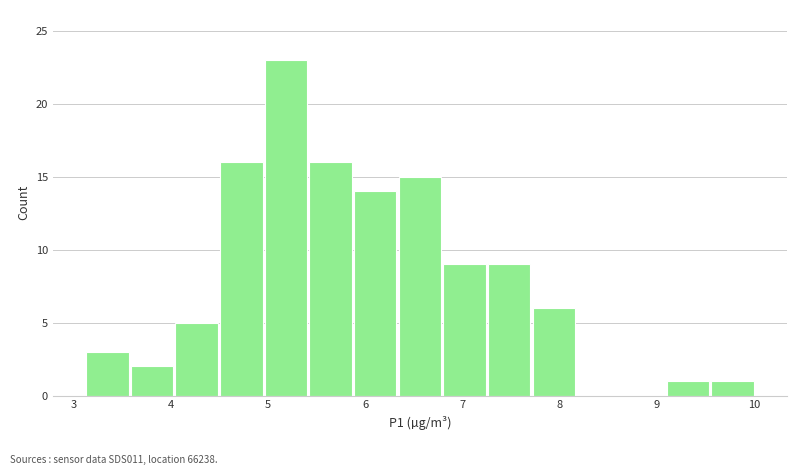

What is the height of the bar covering 7.3 to 7.7 on the x-axis? Neither the bar edges nor the heights are printed on the chart, so give them approximately, as read against the axes.

9